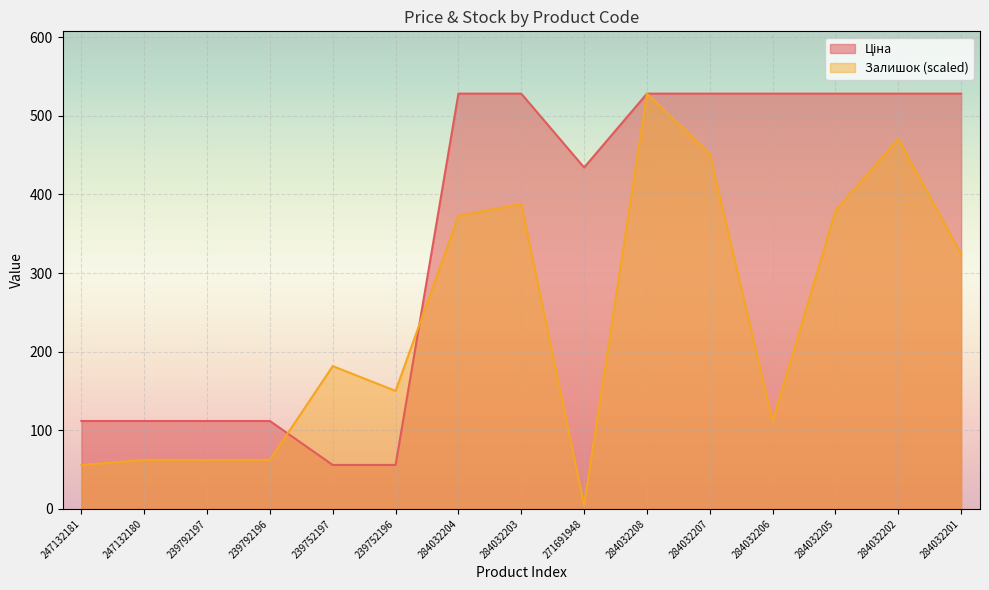

Which label corresponds to the smallest value in the chart?

271691948